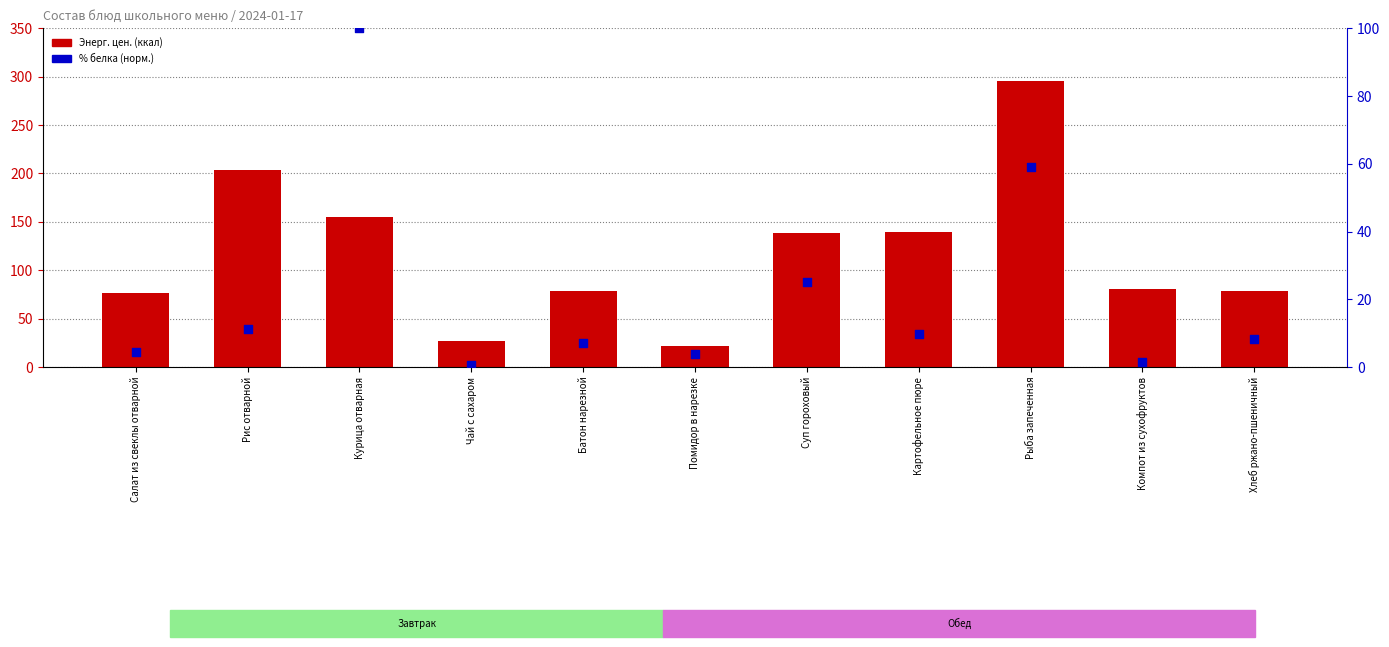

At which category is the sum across all series the highest?

Рыба запеченная